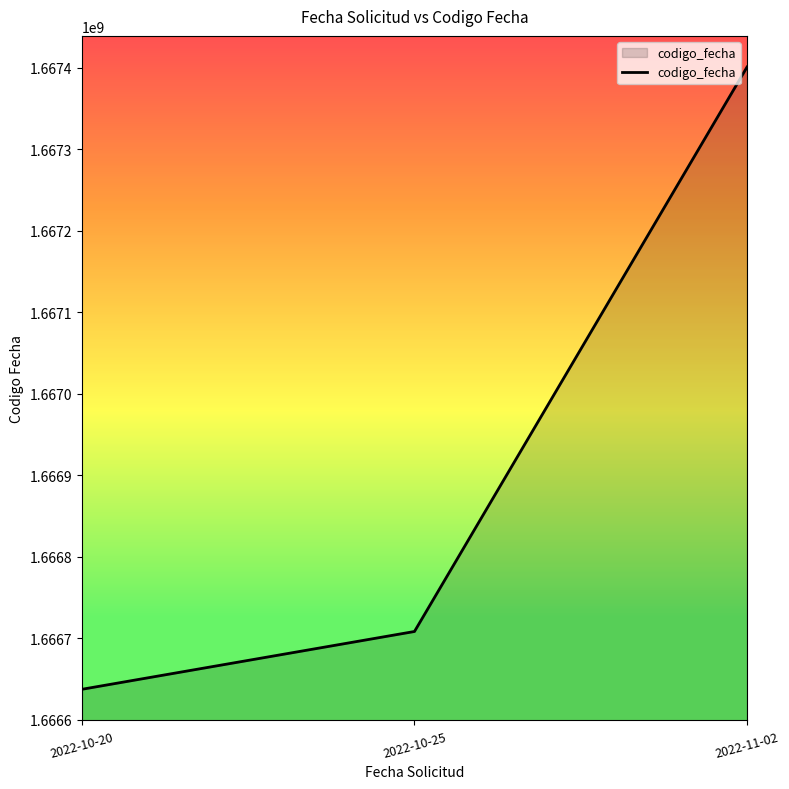

Reading left to right, extract all data points from this chart.

1666637586	1666708486	1667400932